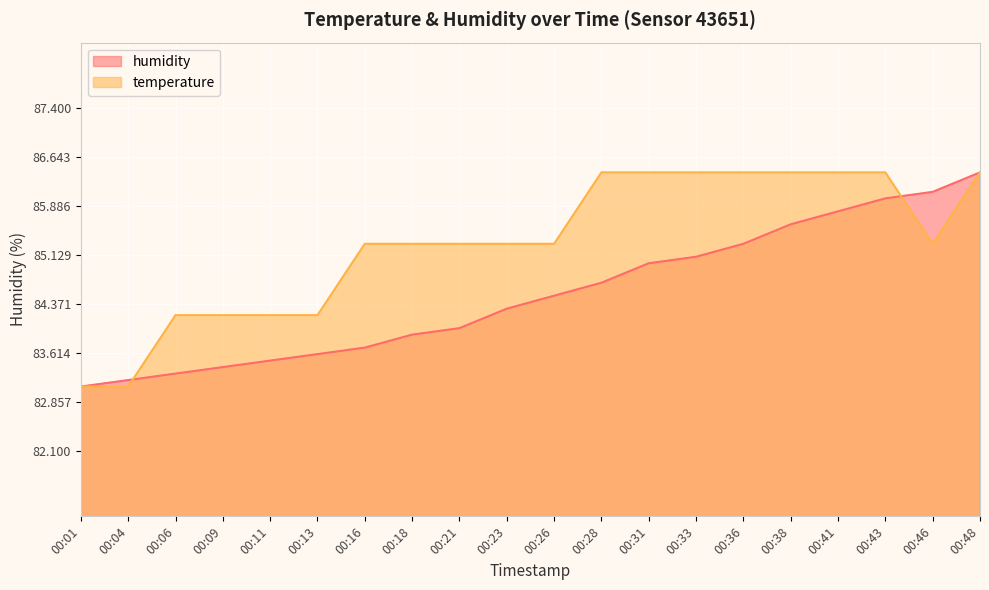

What is the minimum value shown in the chart?

83.1